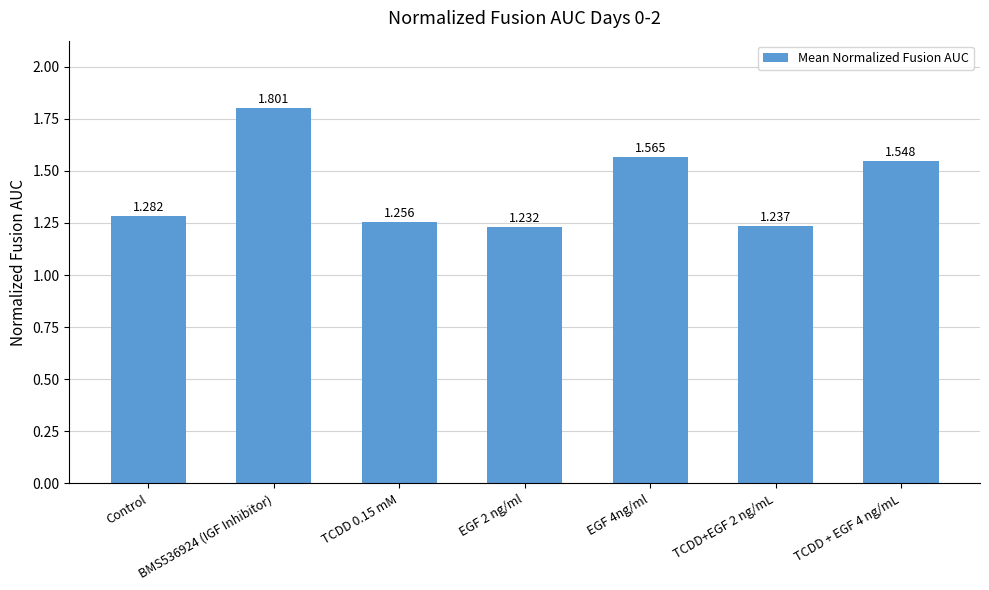

Which has a higher value, EGF 4ng/ml or TCDD + EGF 4 ng/mL?

EGF 4ng/ml